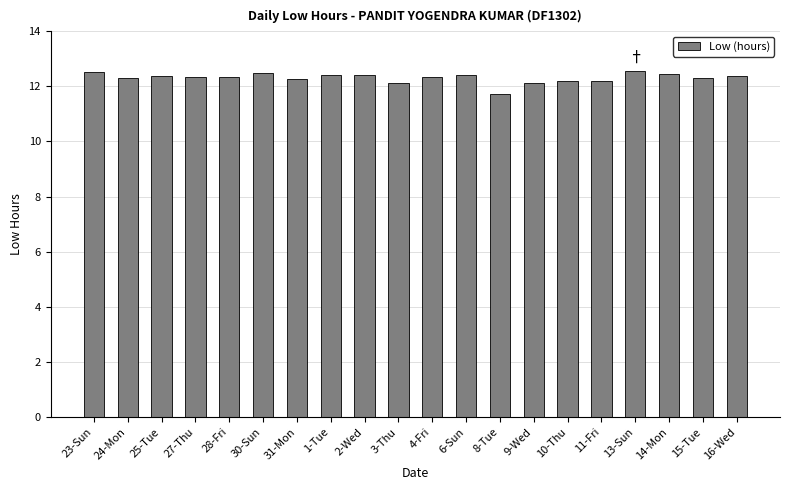

What is the minimum value shown in the chart?

11.7